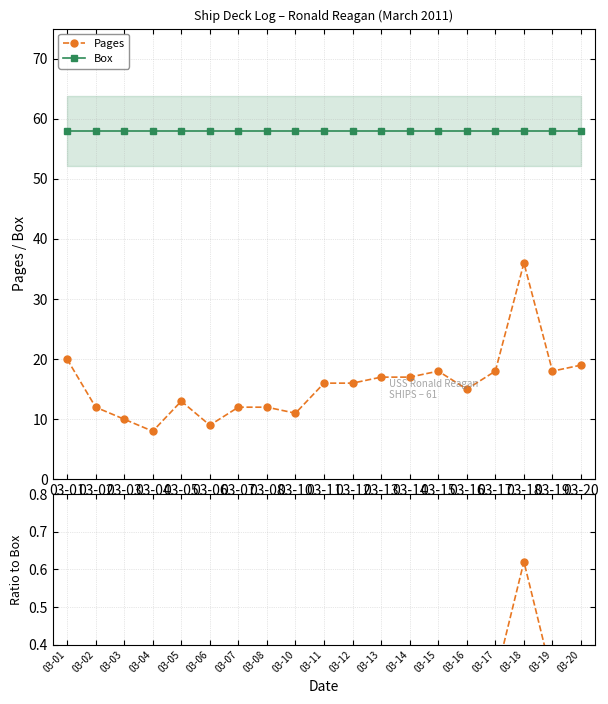

Which label corresponds to the largest value in the chart?

03-01